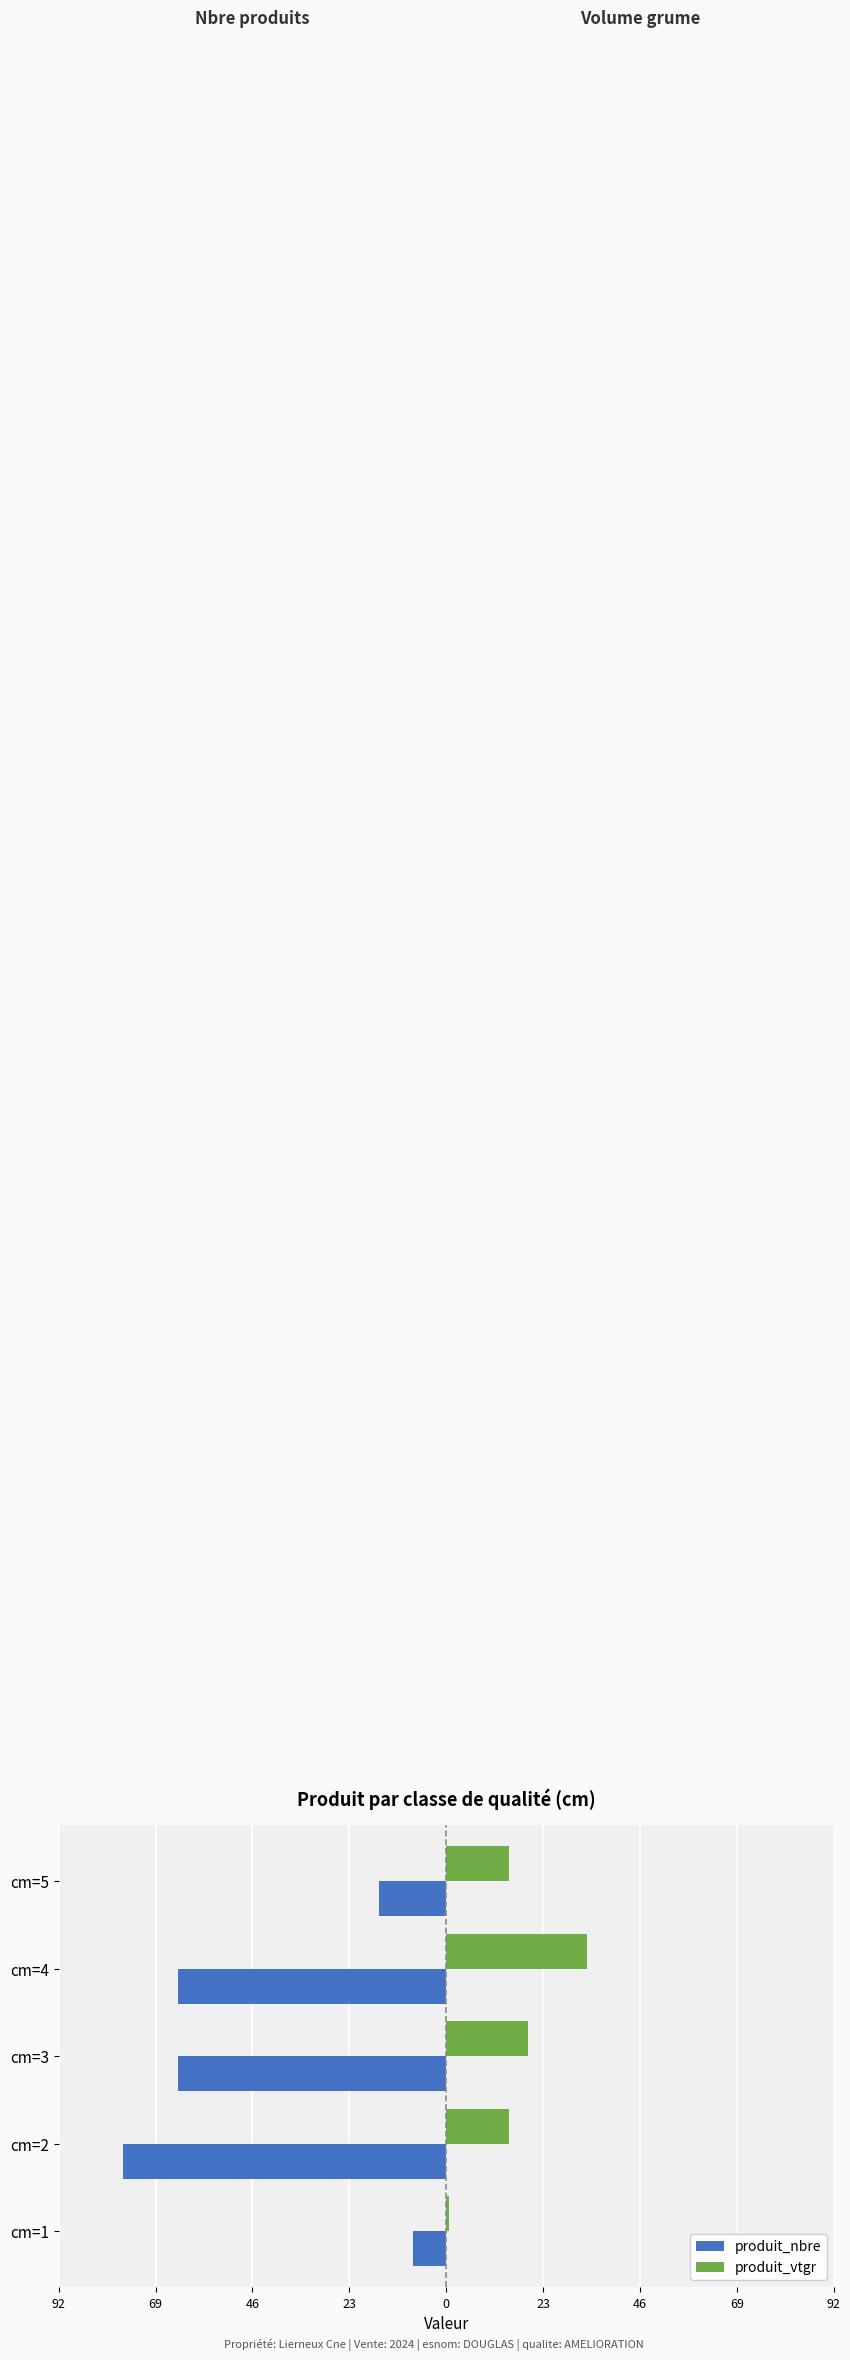

What are all the series names shown in the legend?

produit_nbre, produit_vtgr